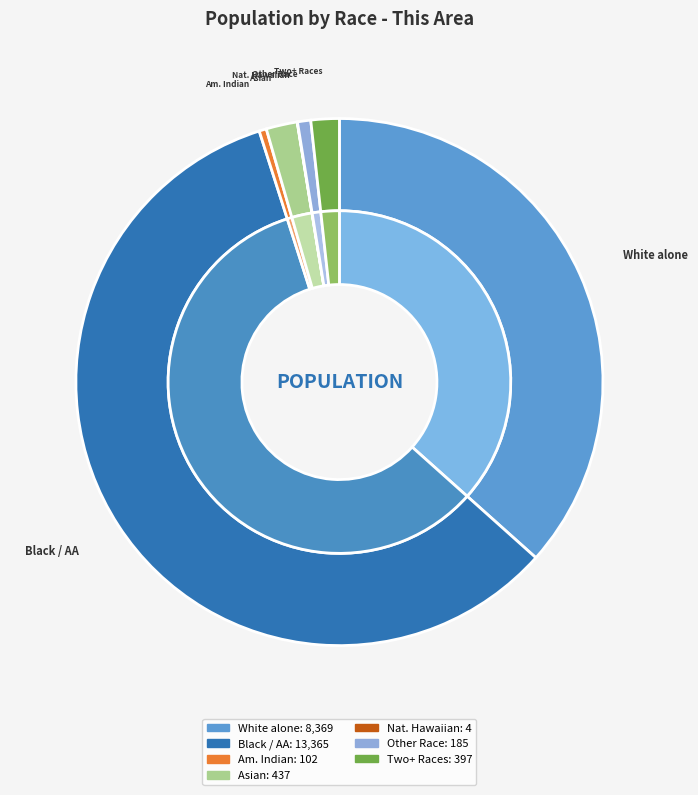

To the nearest percent, what percentage of the pie is Some Other Race alone?

1%